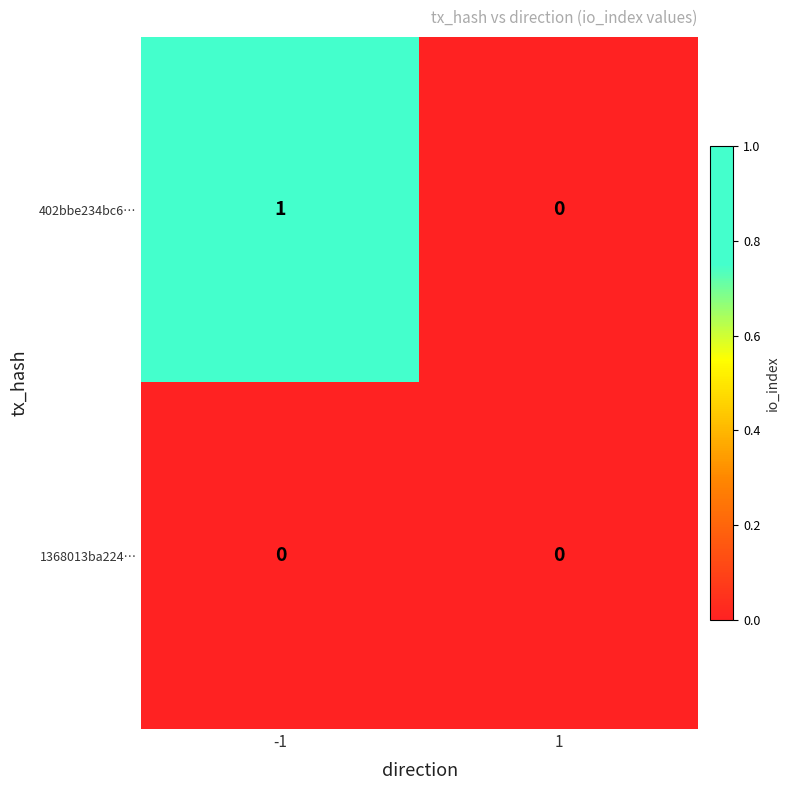

Which series has the largest total across all categories?

402bbe234bc6…